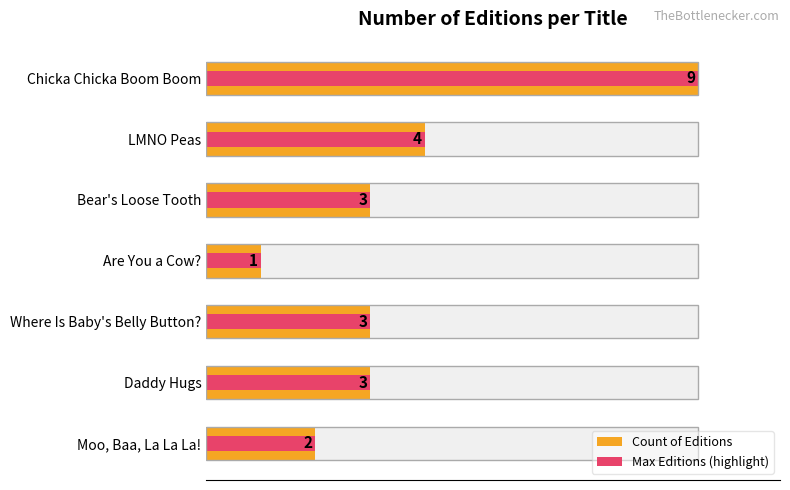

What is the average value of the Max Editions (highlight) series?

4